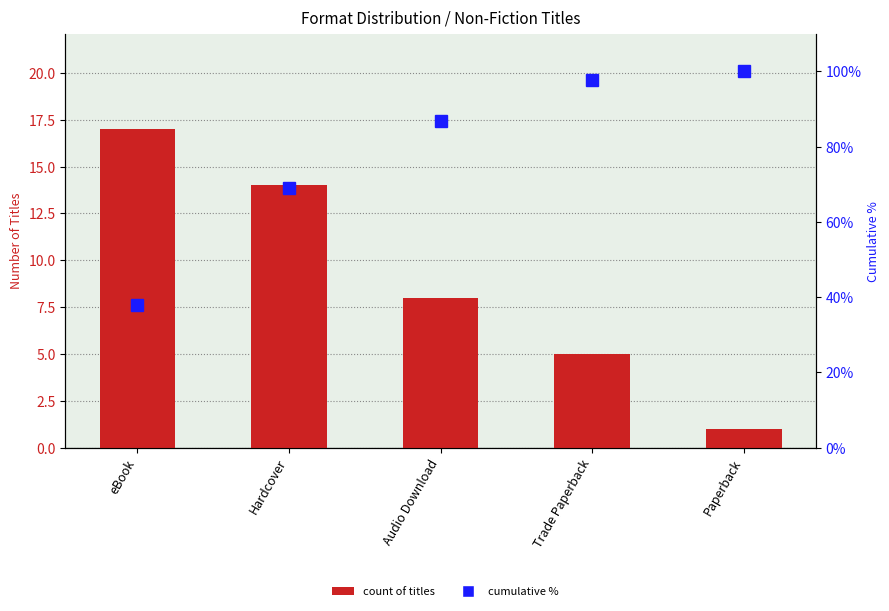

Read the count of titles value at Hardcover.

14.0